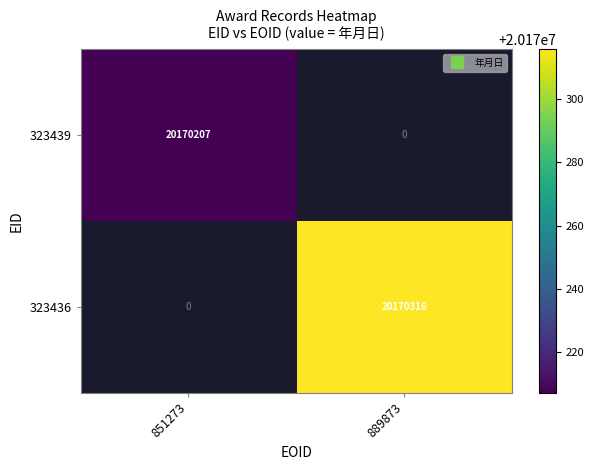

The value of 323439 at 851273 is 20170207.0. True or false?

True